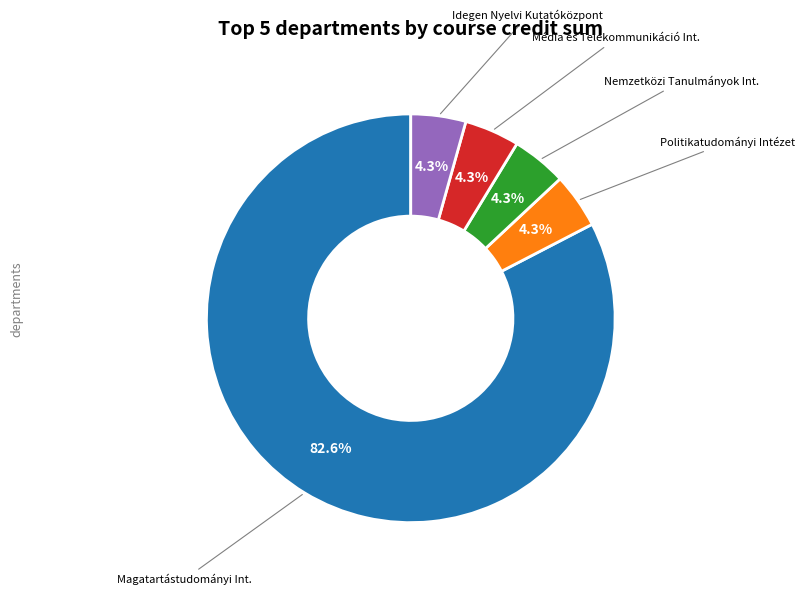

To the nearest percent, what is the difference between the largest and smallest slice percentages?

78%